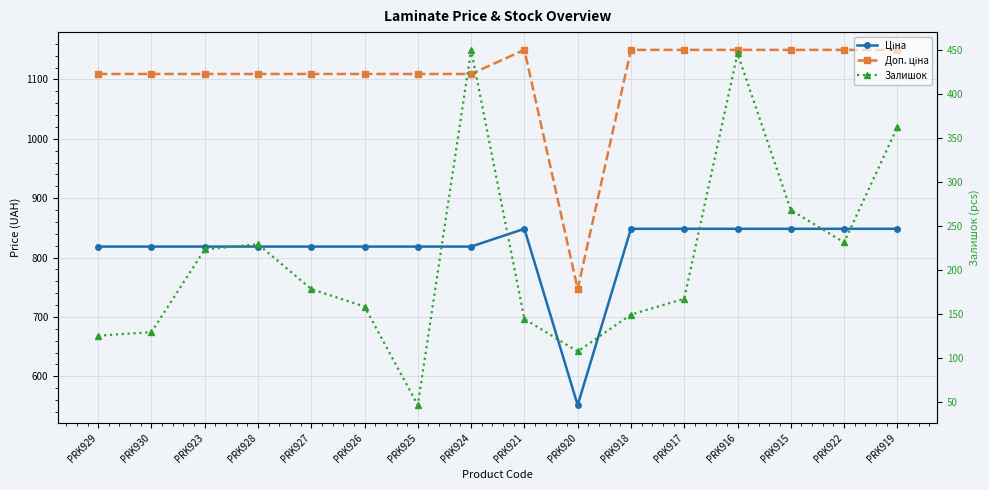

True or false: Залишок and Ціна intersect in this chart.

False